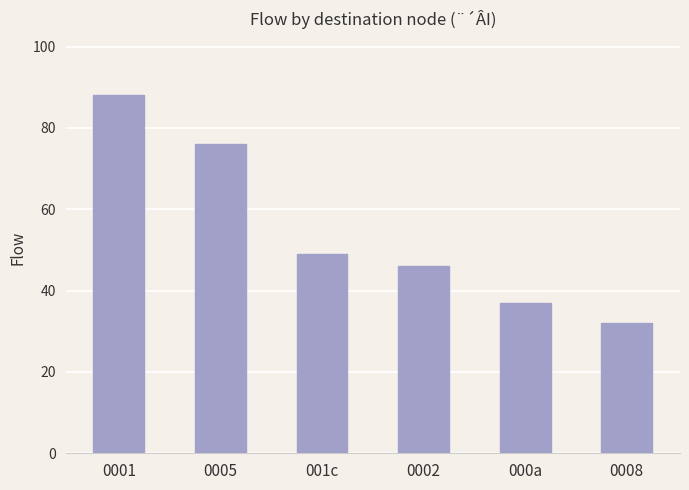

What is the greatest value displayed?

88